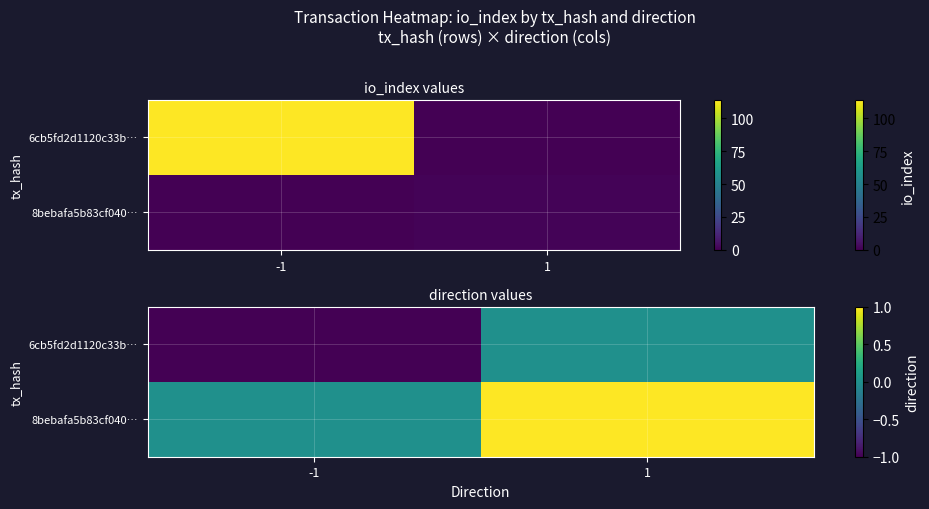

At which category is the sum across all series the highest?

1